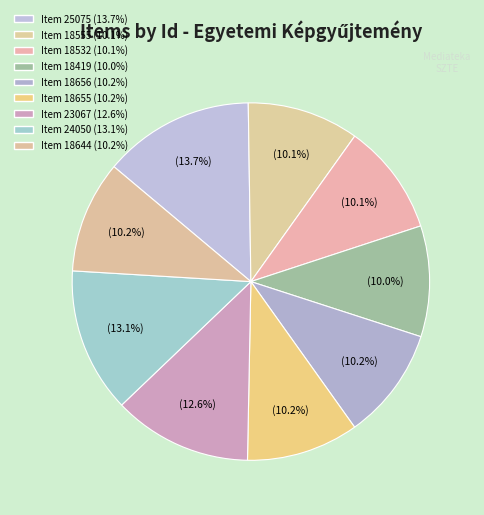

What is the ratio of the value at Item 18656 to the value at Item 18555?

1.0